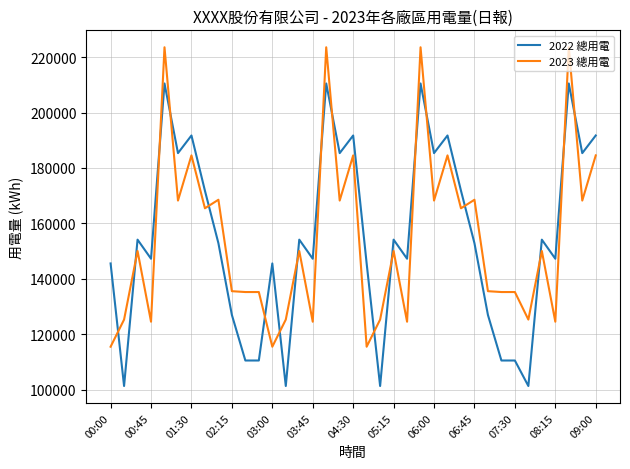

Which series has the widest spread of values?

2022 總用電